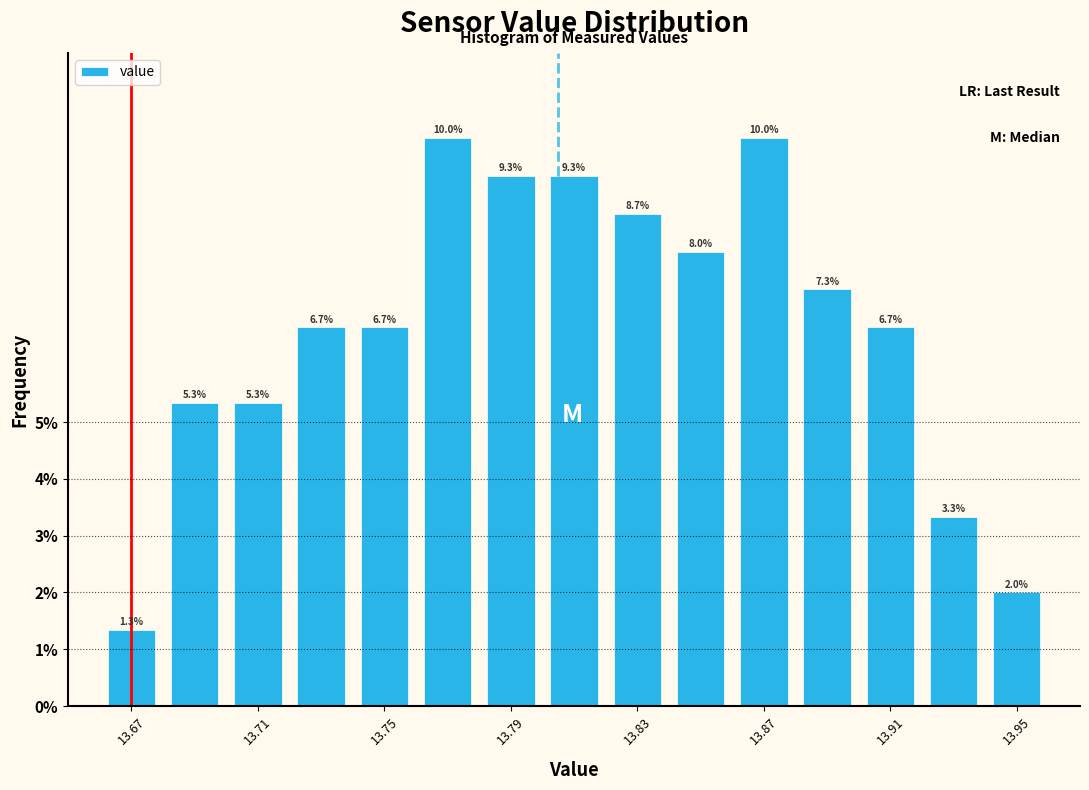

Reading left to right, list every bar in this chart as the range it spans on the x-axis followed by its height.

13.66 to 13.68: 1.3
13.68 to 13.70: 5.3
13.70 to 13.72: 5.3
13.72 to 13.74: 6.7
13.74 to 13.76: 6.7
13.76 to 13.78: 10.0
13.78 to 13.80: 9.3
13.80 to 13.82: 9.3
13.82 to 13.84: 8.7
13.84 to 13.86: 8.0
13.86 to 13.88: 10.0
13.88 to 13.90: 7.3
13.90 to 13.92: 6.7
13.92 to 13.94: 3.3
13.94 to 13.96: 2.0